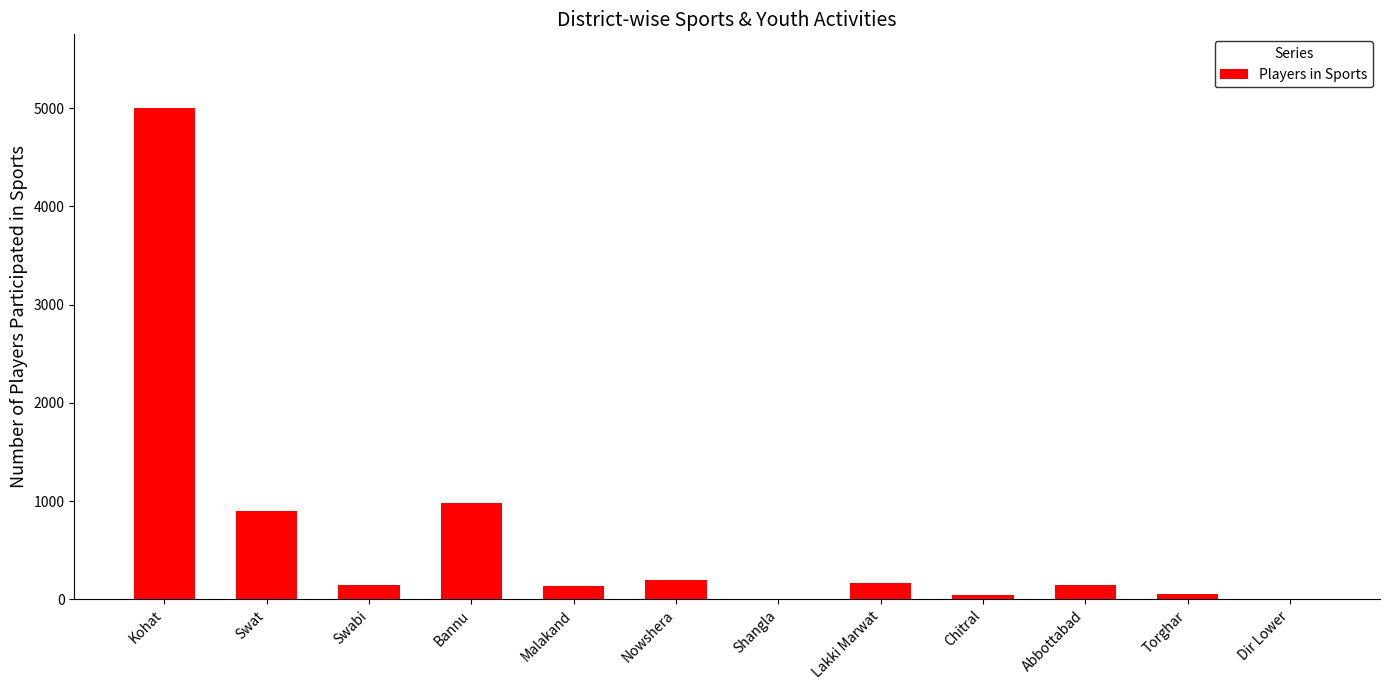

What is the sum of the values at Lakki Marwat and Malakand?

308